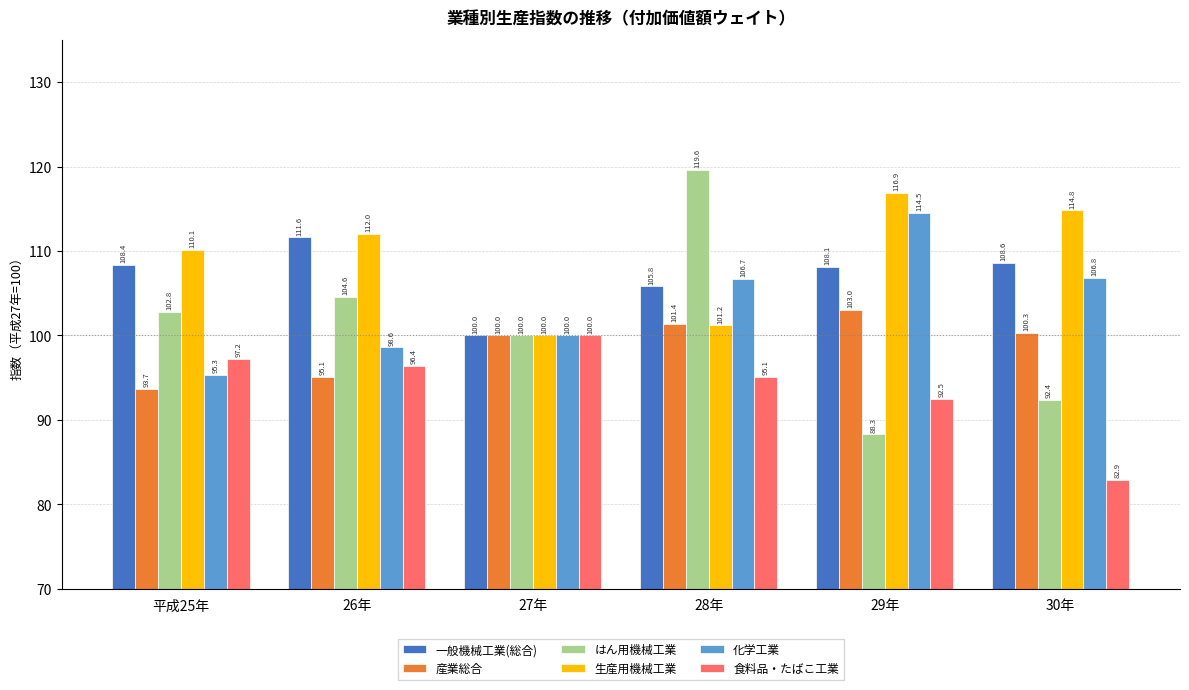

Are the bars grouped side by side (vs. stacked)?

Yes